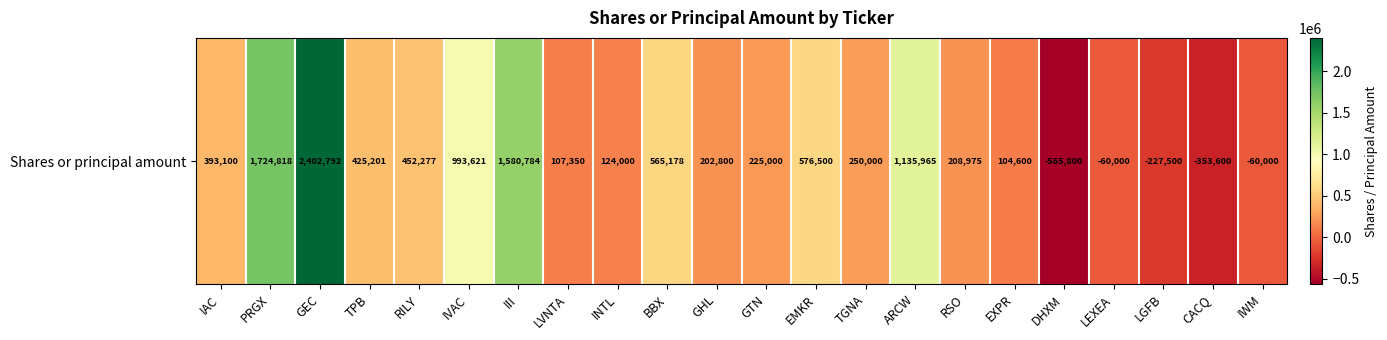

What is the difference between the values at EMKR and LEXEA?

636500